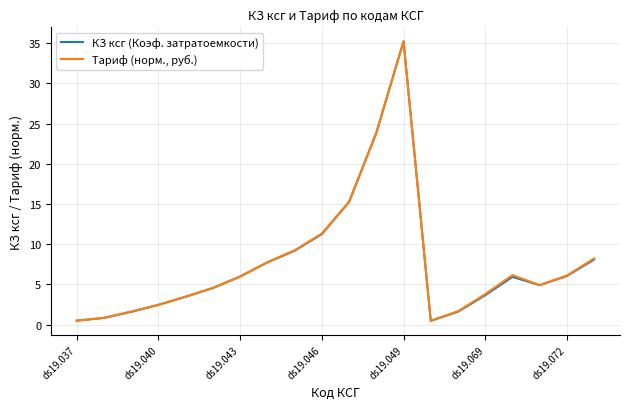

What are all the series names shown in the legend?

КЗ ксг (Коэф. затратоемкости), Тариф (норм., руб.)